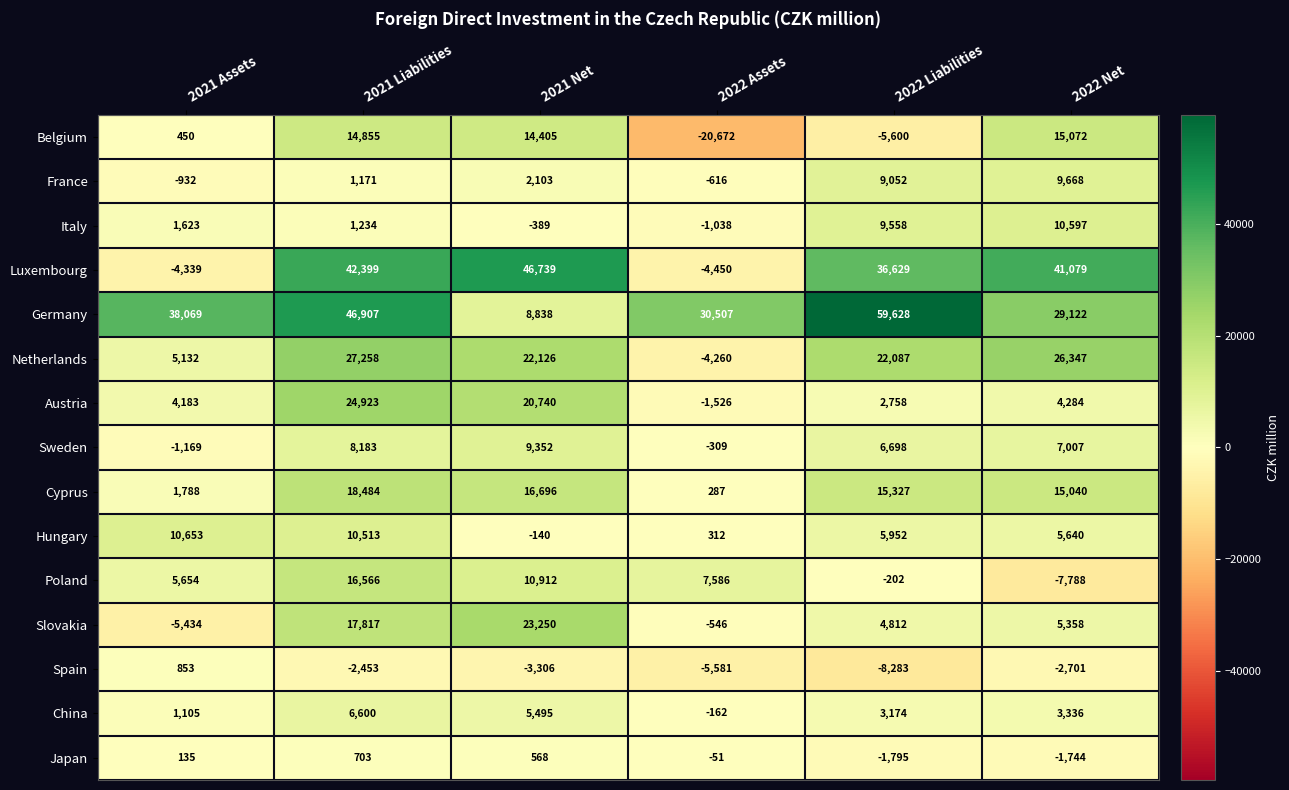

Which series has the widest spread of values?

Luxembourg